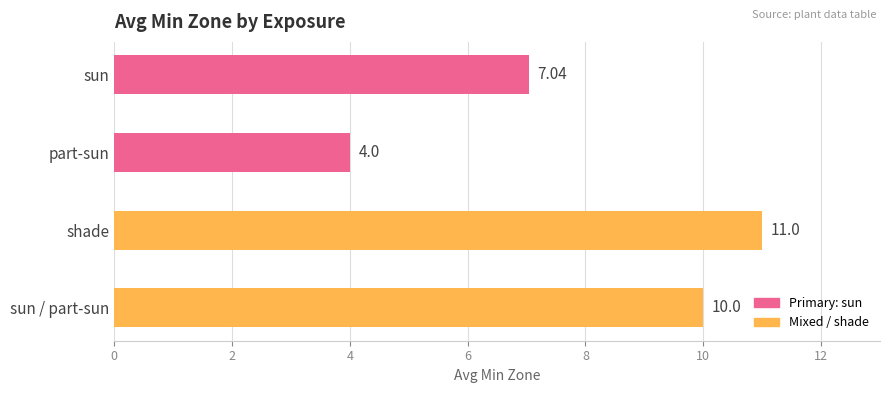

Rank the categories by value from highest to lowest.

shade, sun / part-sun, sun, part-sun